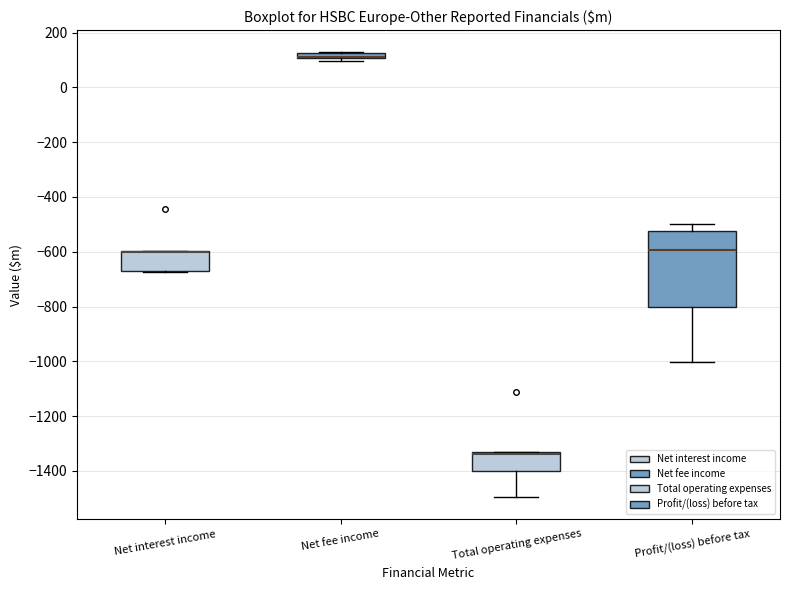

Comparing the boxes themselves (not the whiskers), which one is the tallest?

Profit/(loss) before tax